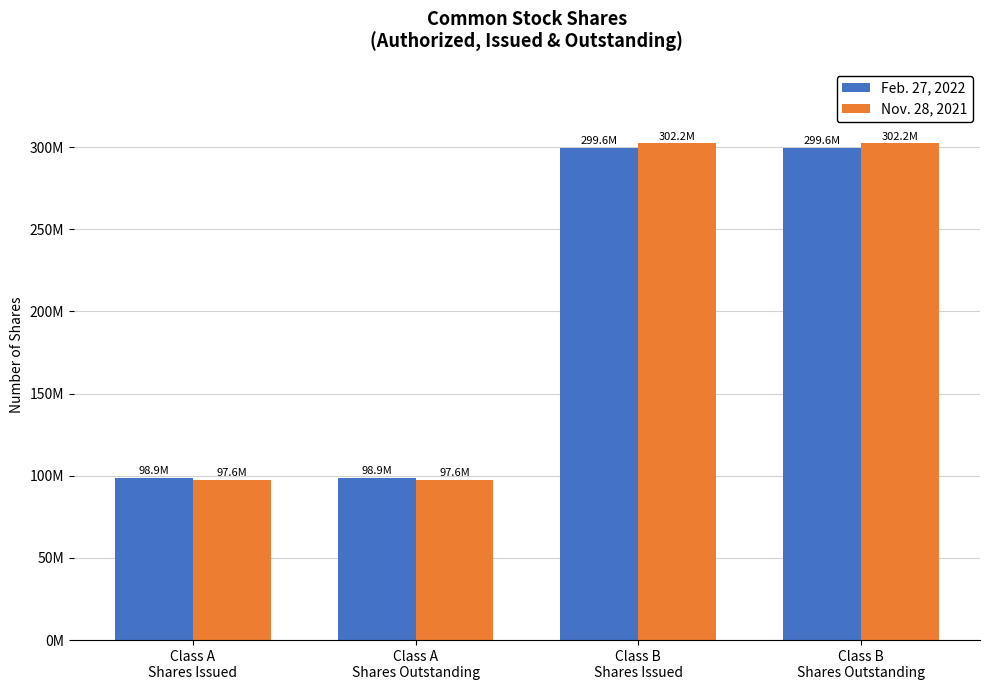

Which series changed the most between Class A
Shares Issued and Class B
Shares Outstanding?

Nov. 28, 2021